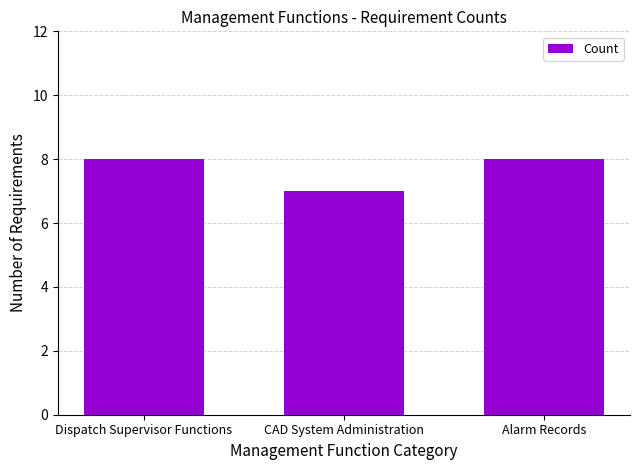

What is the average value?

8